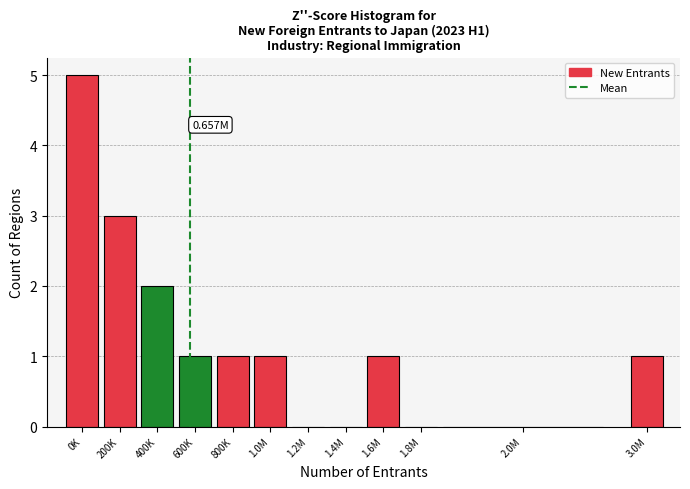

What is the sum of all values?

15